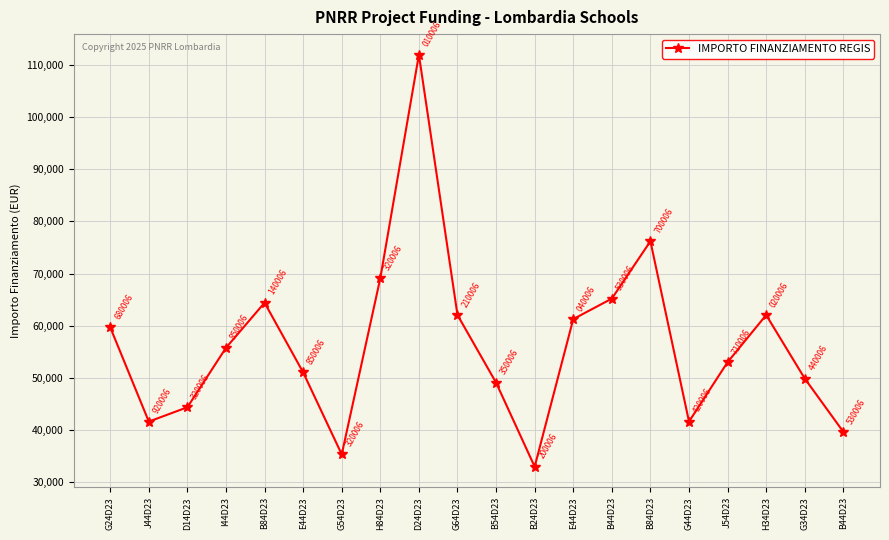

Count the number of values greater than 55778.

10